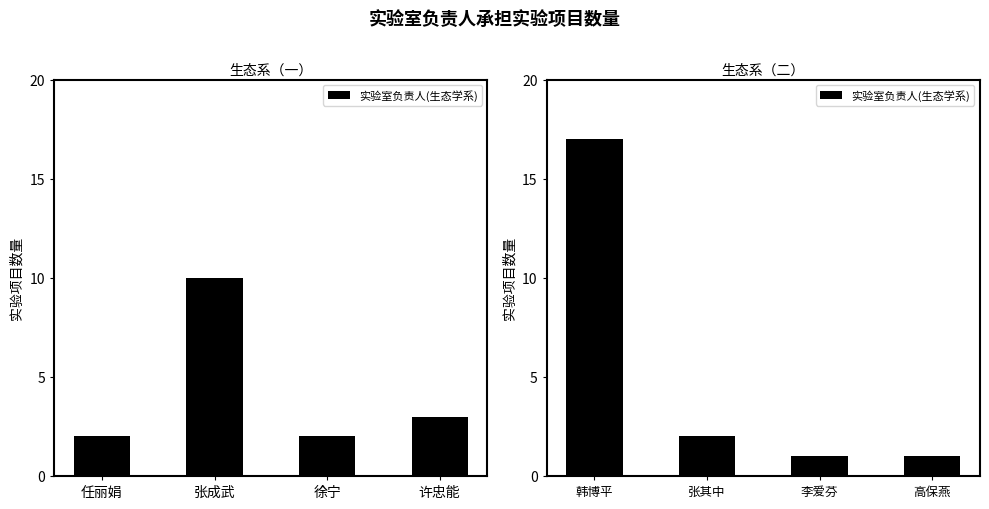

What is the smallest value displayed?

1